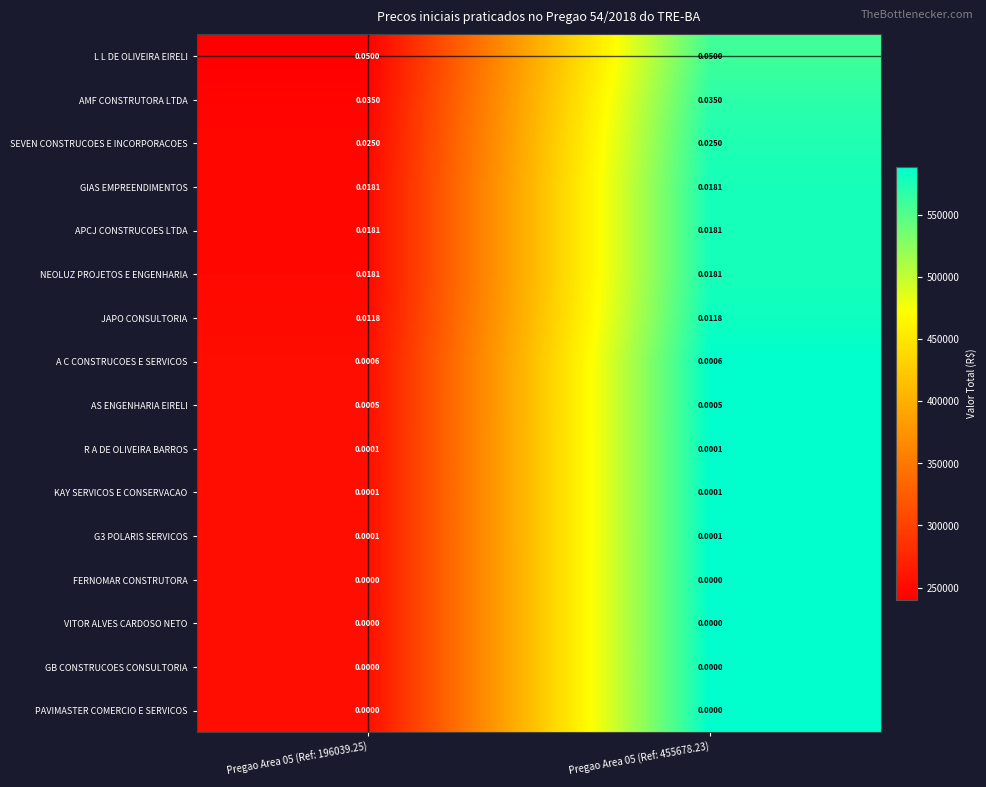

Which series has the largest total across all categories?

L L DE OLIVEIRA EIRELI